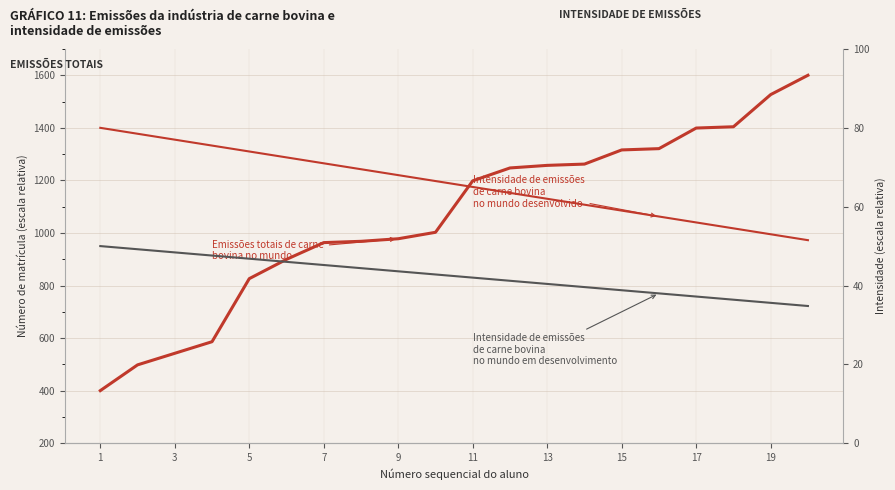

What are all the series names shown in the legend?

Emissões totais de carne bovina no mundo, Intensidade de emissões de carne bovina no mundo desenvolvido, Intensidade de emissões de carne bovina no mundo em desenvolvimento